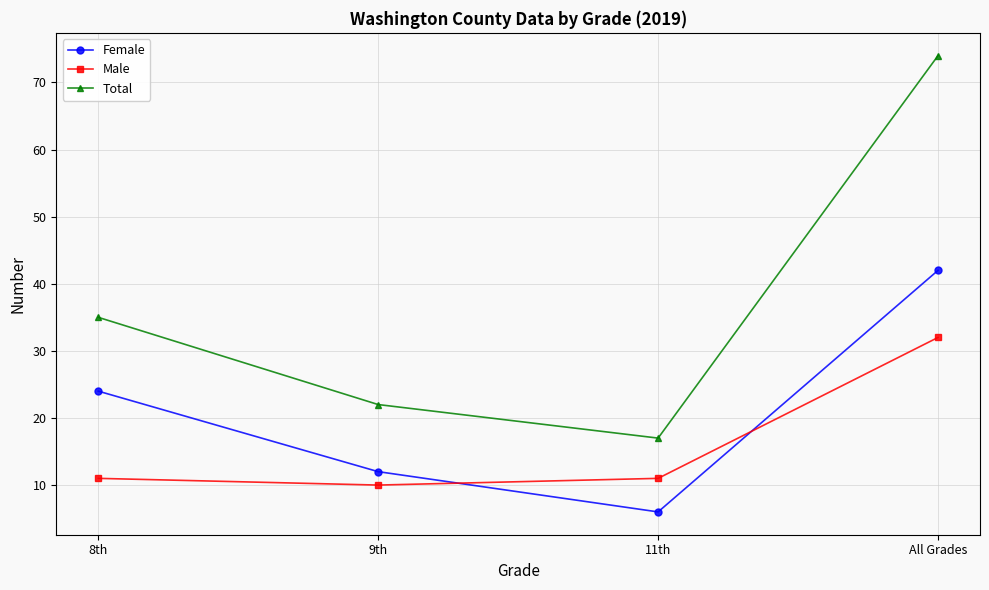

What is the label of the 1st point from the left?

8th